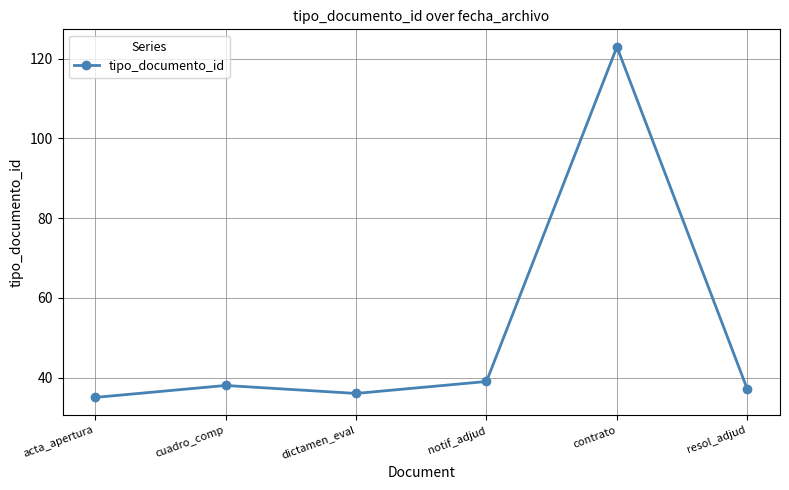

Does the chart display data point markers on the line(s)?

Yes